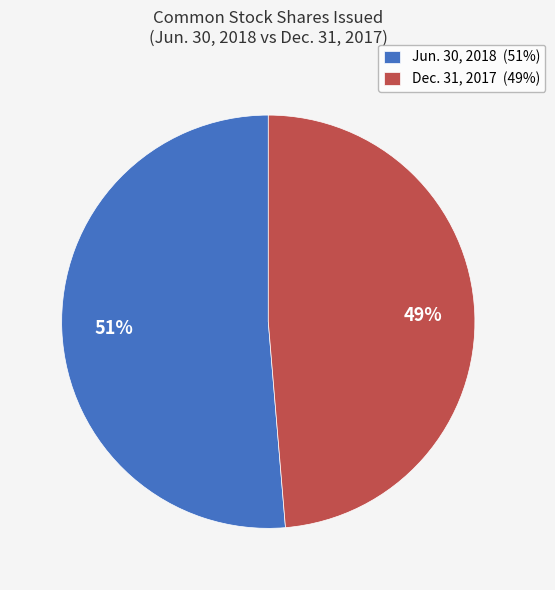

Which slice is the largest?

Jun. 30, 2018 (51%)